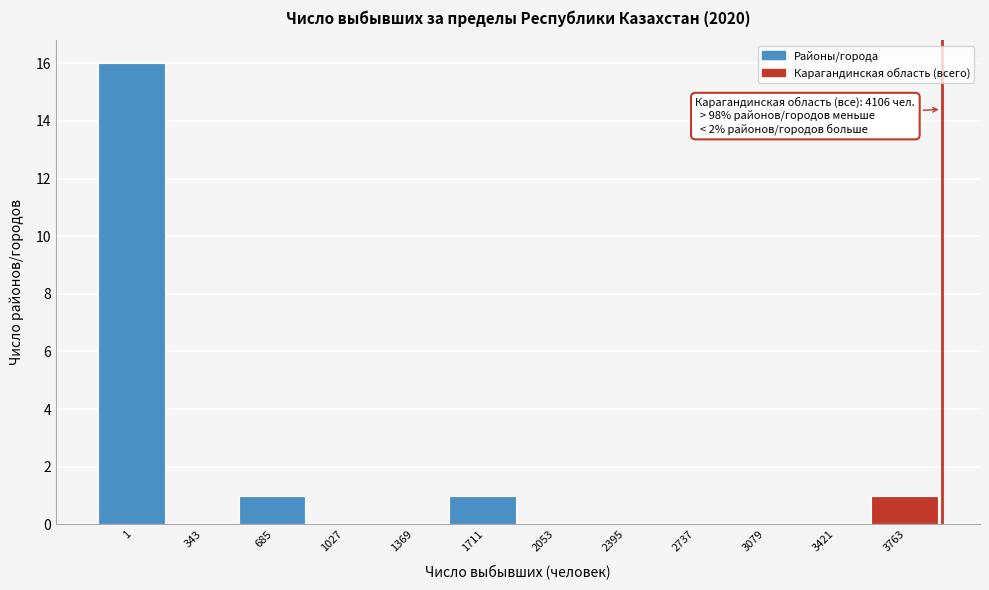

Reading right to left, list all the values displayed in this chart.

3763=1	3421=0	3079=0	2737=0	2395=0	2053=0	1711=1	1369=0	1027=0	685=1	343=0	1=16